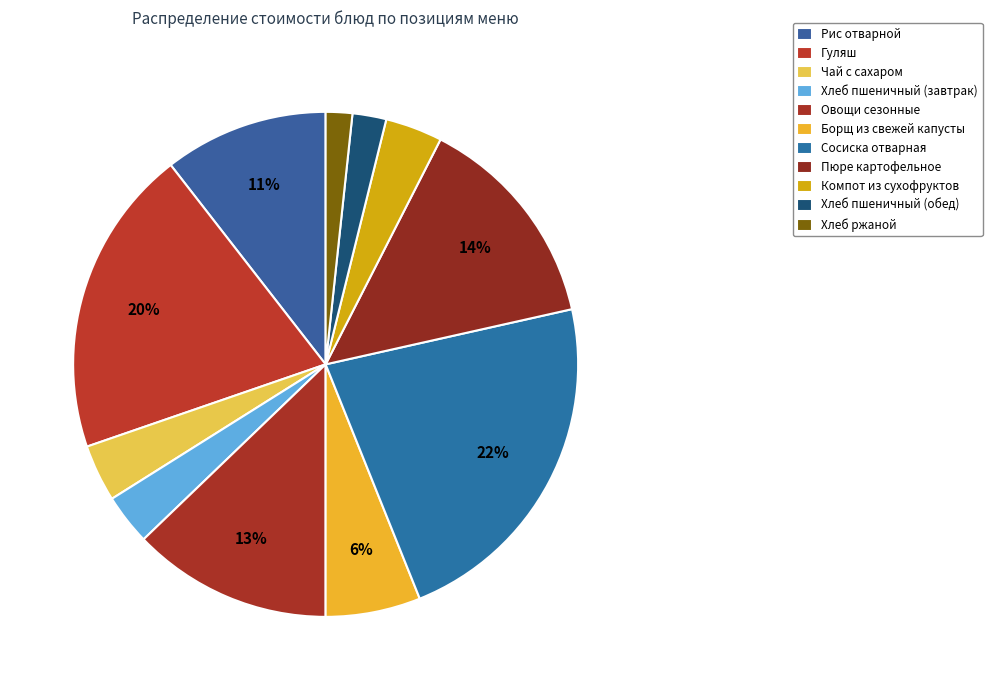

What percentage is the Овощи сезонные slice, to the nearest percent?

13%